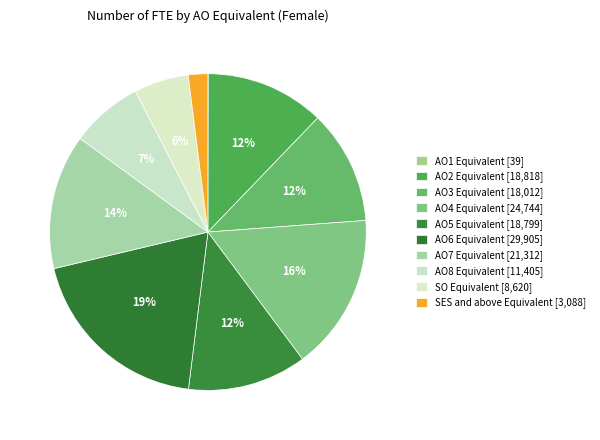

Count the number of slices in the pie.

10